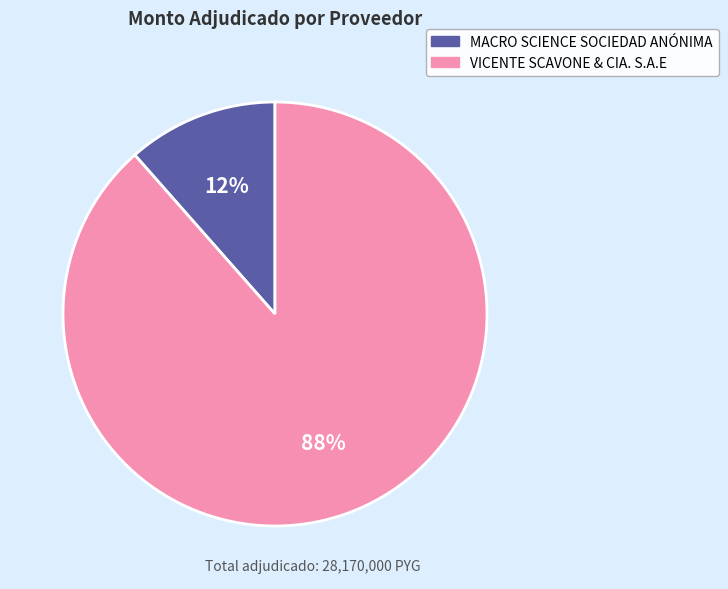

The MACRO SCIENCE SOCIEDAD ANÓNIMA slice represents 12% of the pie. True or false?

True